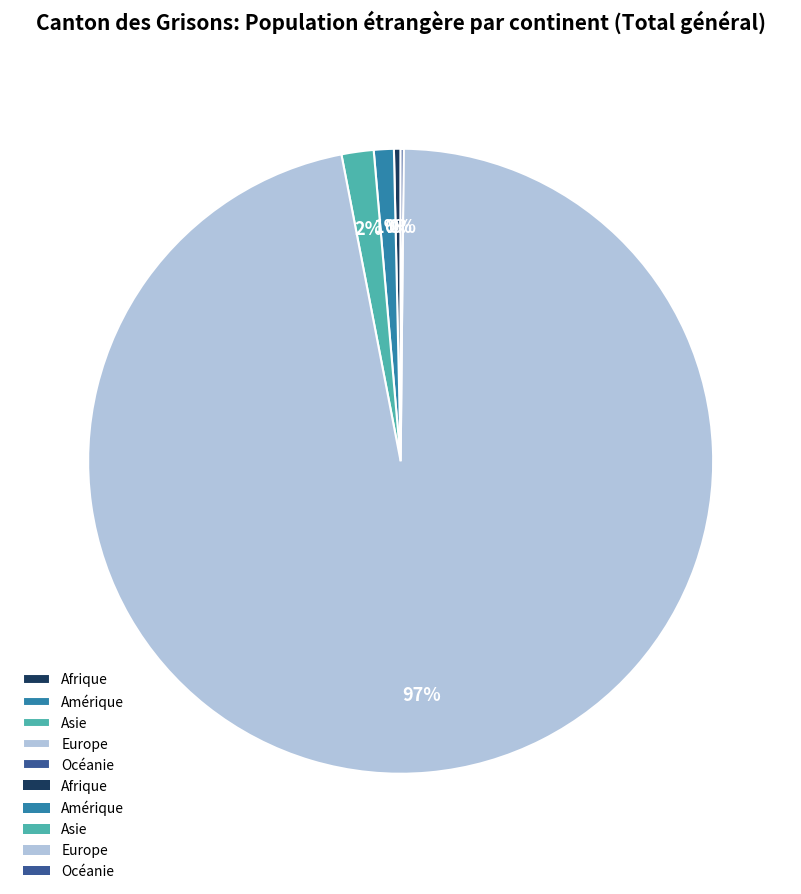

Is it true that Asie is 2% of the pie?

True